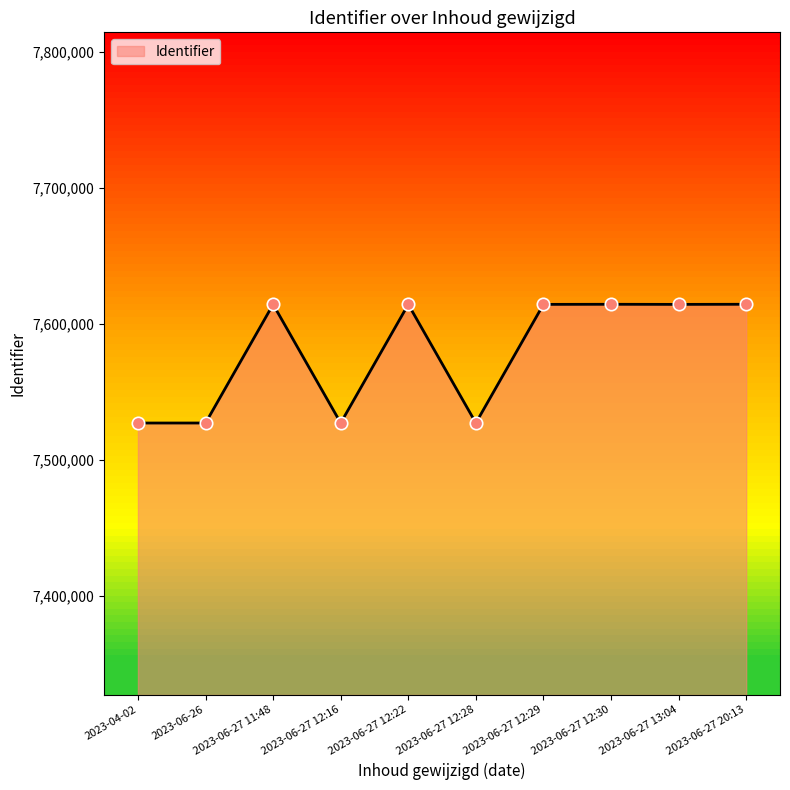

What is the change in value from 2023-06-27 13:04 to 2023-06-27 20:13?

+86